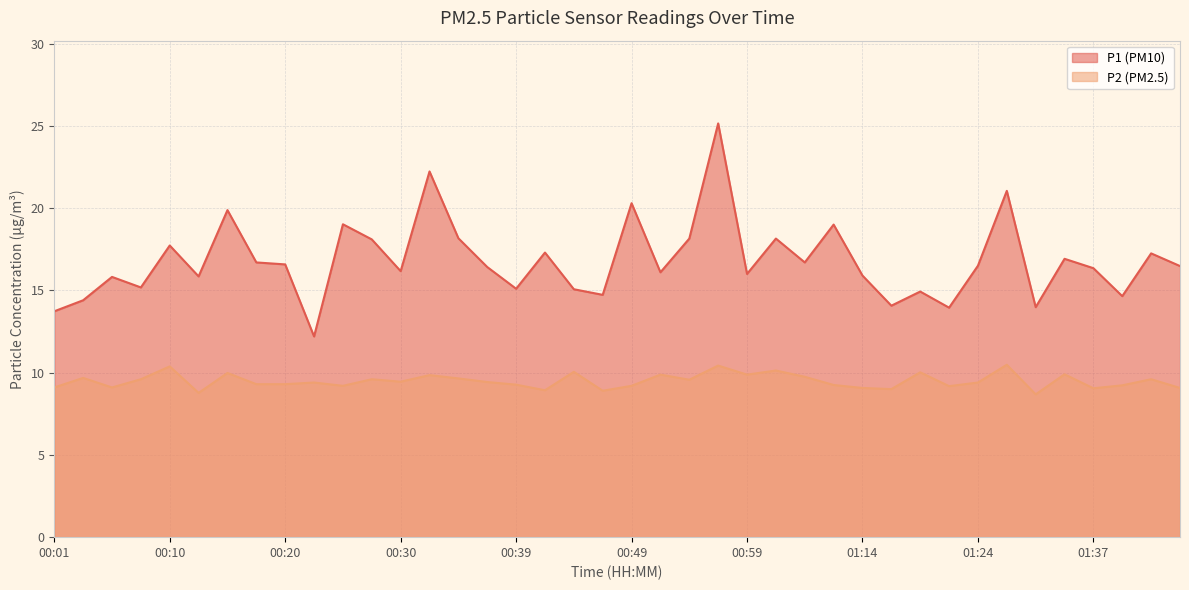

At which label is P2 closest to 9?

01:17